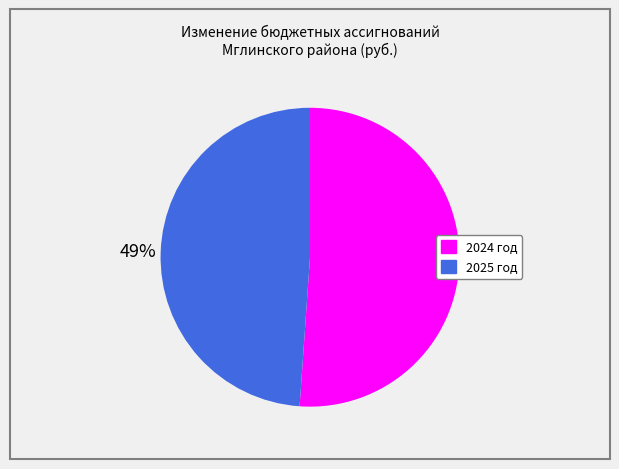

Is there any slice that represents more than half of the pie?

Yes